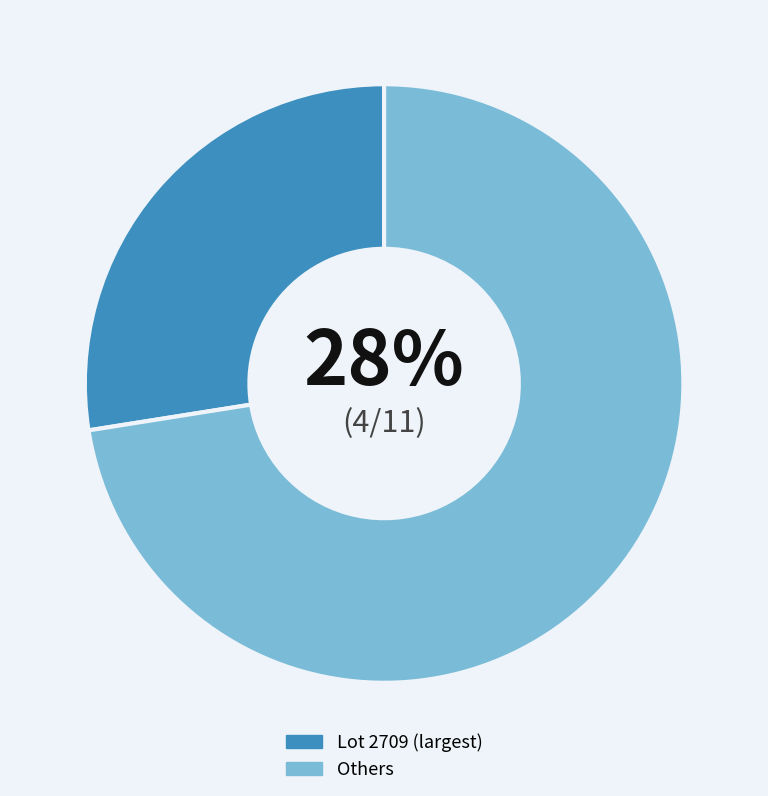

What is the smallest slice in the pie chart?

Lot 2709 (largest)